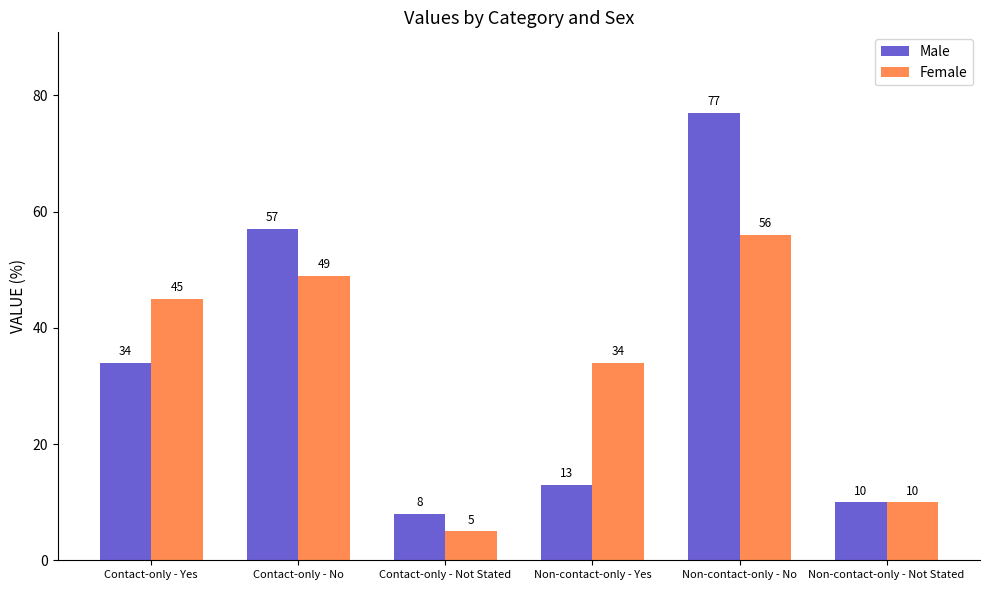

Is the value of Male at Non-contact-only - Yes greater than the value of Female at Contact-only - No?

No